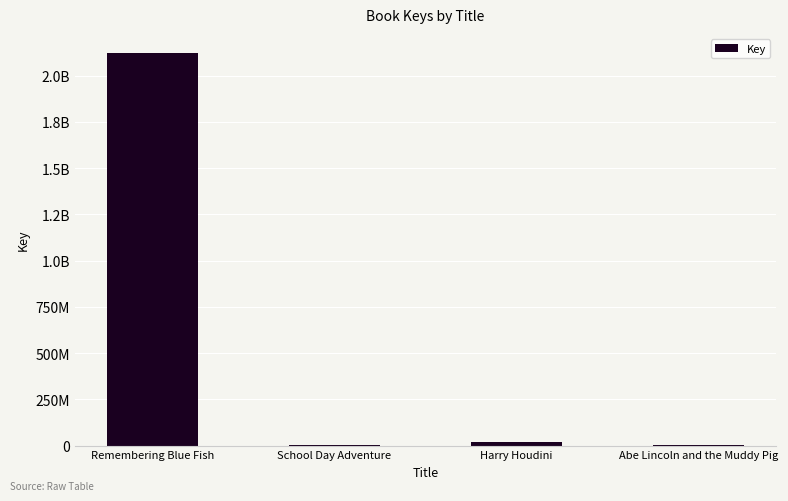

Which has a higher value, Harry Houdini or Abe Lincoln and the Muddy Pig?

Harry Houdini